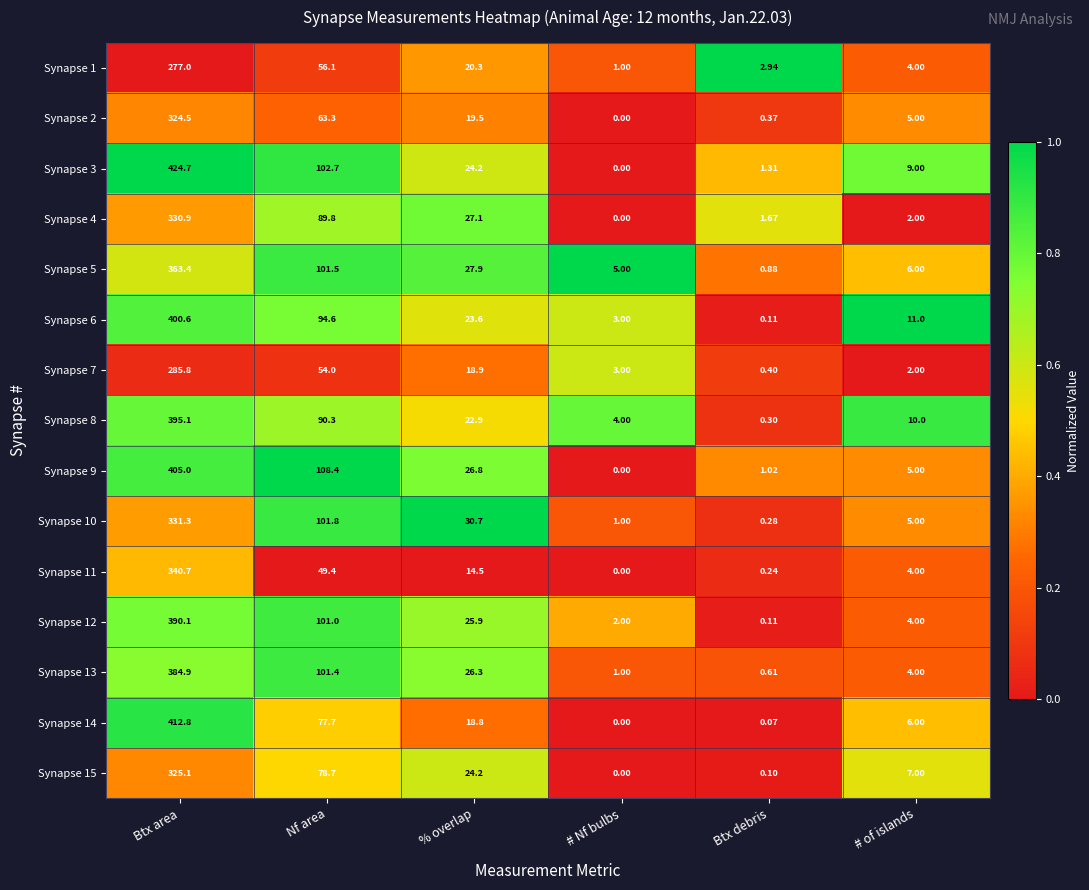

At which category is the sum across all series the highest?

Btx area